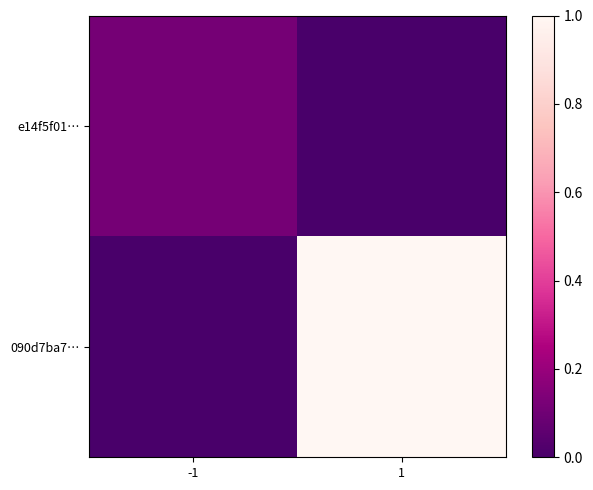

At 1, list the series in order from smallest to largest.

e14f5f01…, 090d7ba7…